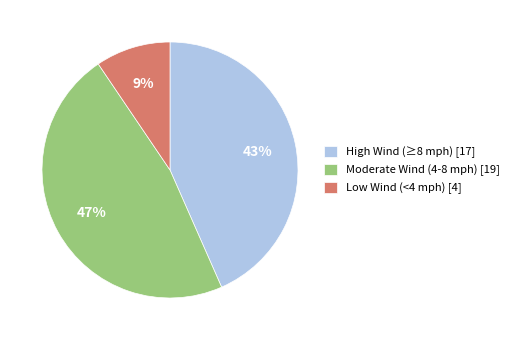

How many segments does this pie chart have?

3